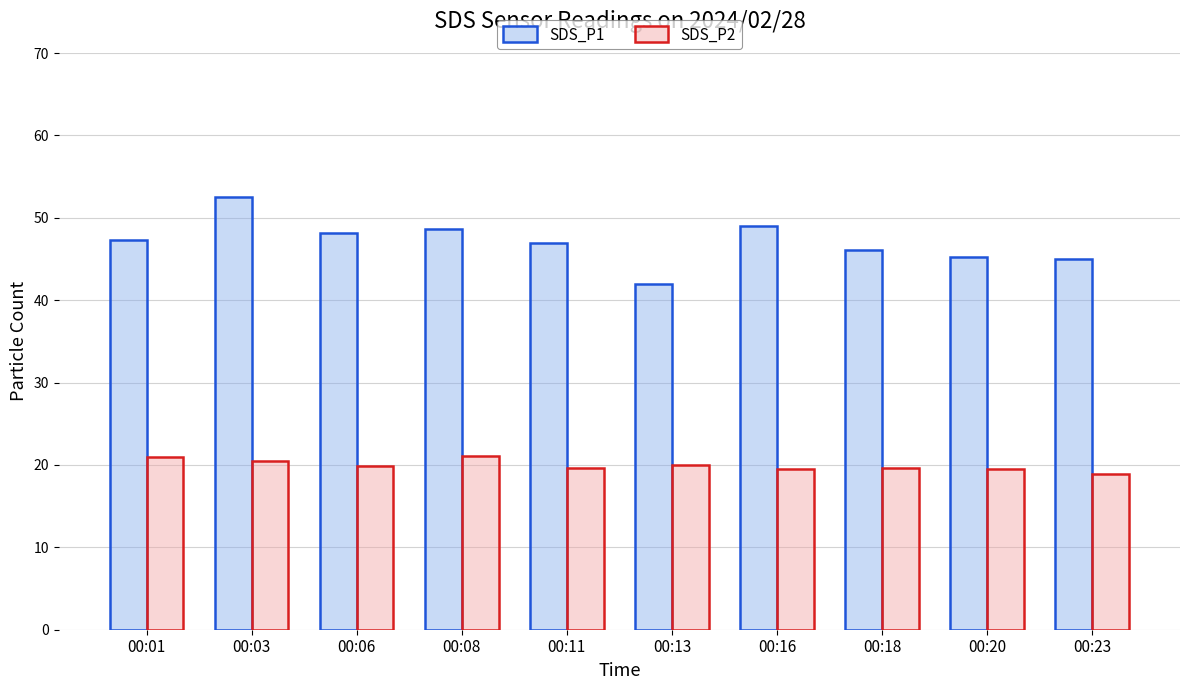

Which series has the largest range (max minus min)?

SDS_P1